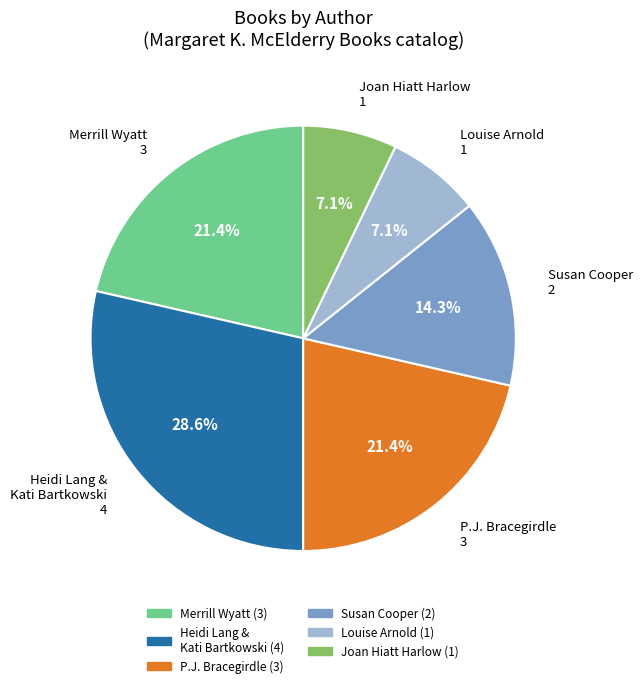

Which has a higher value, Louise Arnold or Susan Cooper?

Susan Cooper